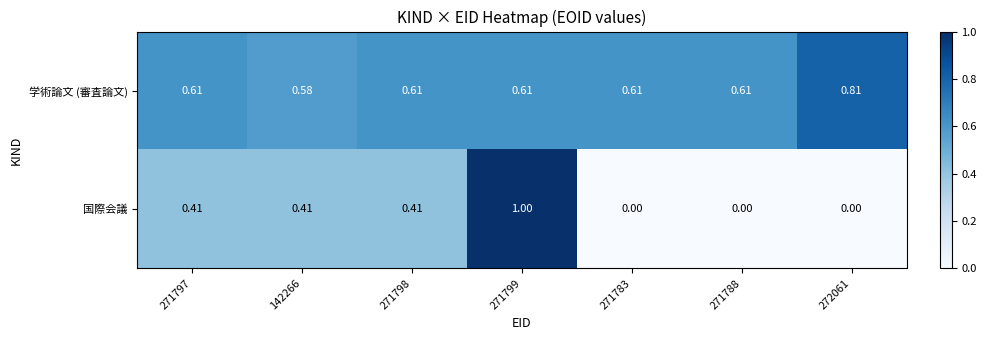

Is the value of 国際会議 at 272061 greater than the value of 学術論文 (審査論文) at 272061?

No